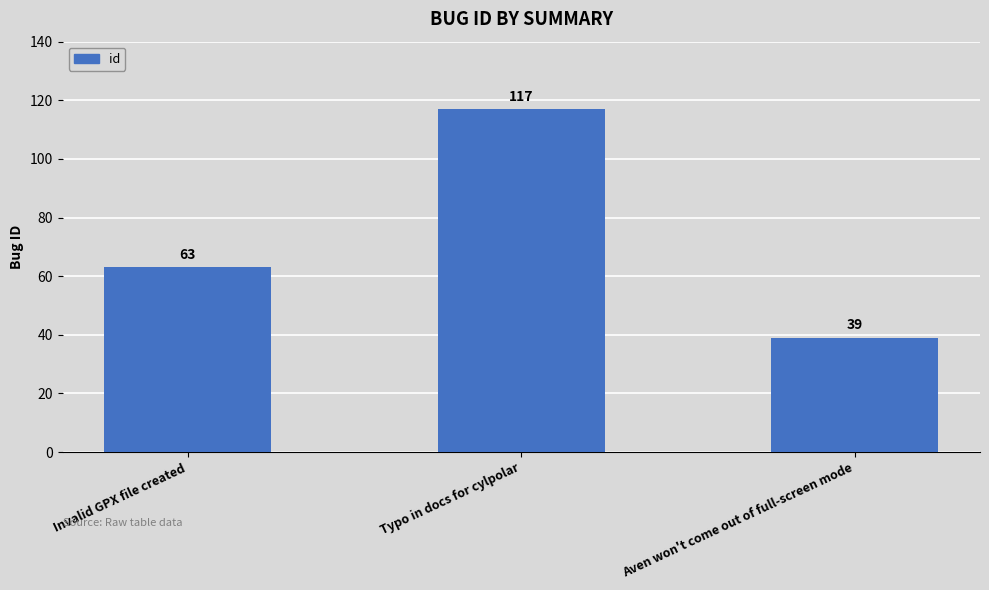

Count the values in the range 39 to 117.

3